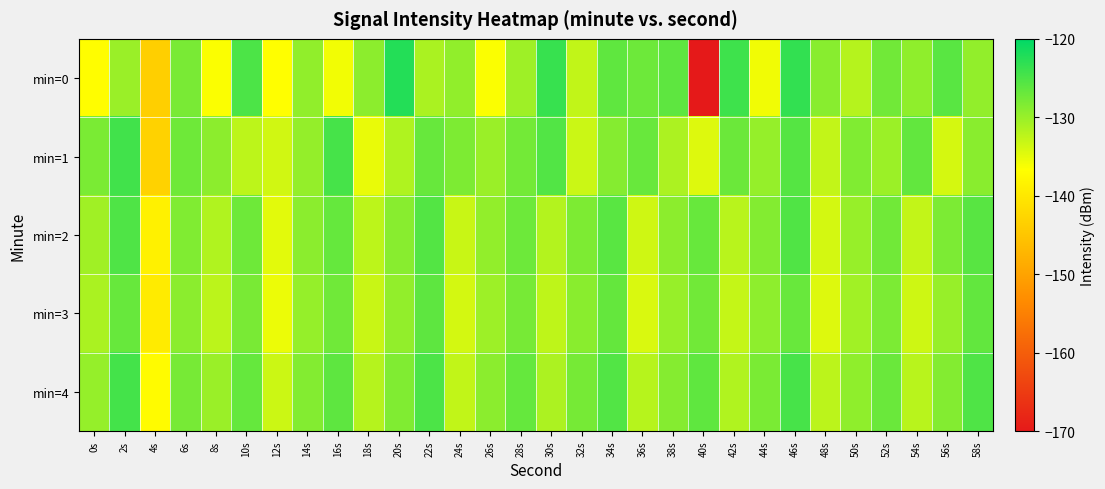

Which label corresponds to the largest value in the chart?

20s